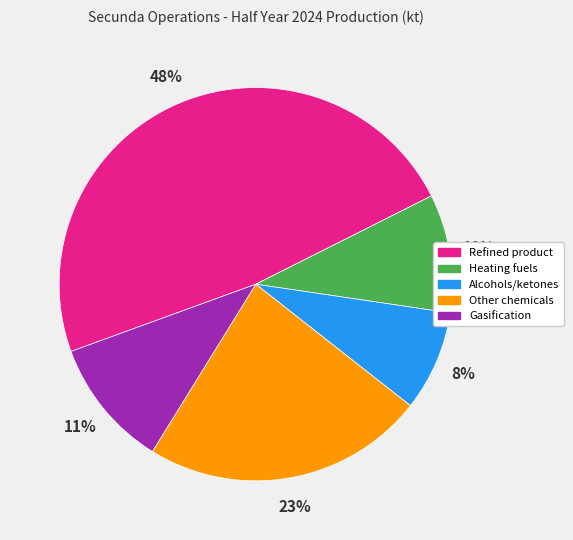

Which slice is the largest?

Refined product